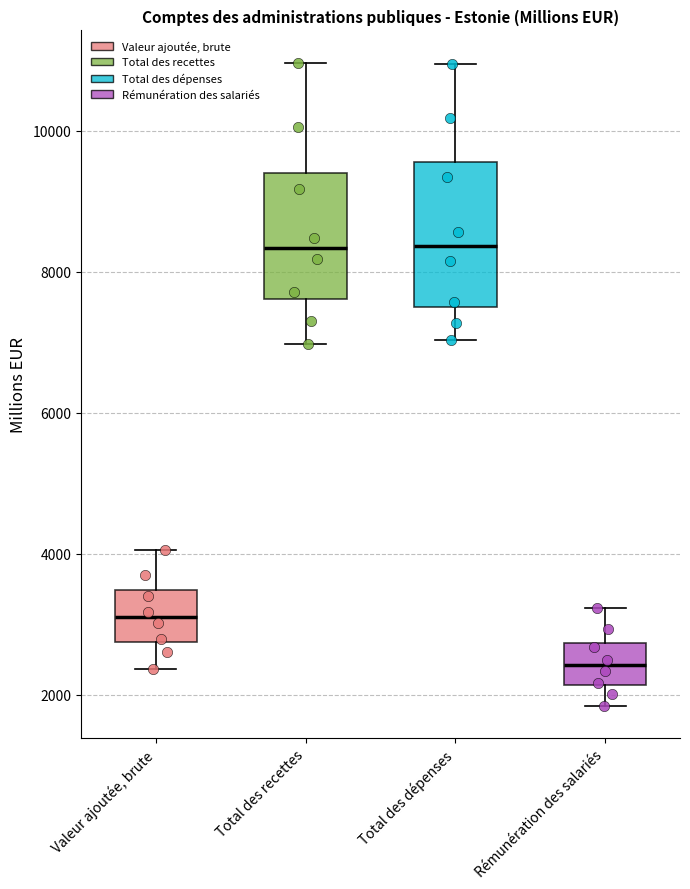

Reading left to right, read every box against the y-axis: the position of its median line, the range the box covers, and the ends of its whiskers. The values are not printed on the chart, so give them approximately, as read against the axis.

Valeur ajoutée, brute: median 3000, box 2800 to 3400, whiskers 2400 to 4000
Total des recettes: median 8400, box 7600 to 9400, whiskers 7000 to 11000
Total des dépenses: median 8400, box 7400 to 9600, whiskers 7000 to 11000
Rémunération des salariés: median 2400, box 2200 to 2800, whiskers 1800 to 3200